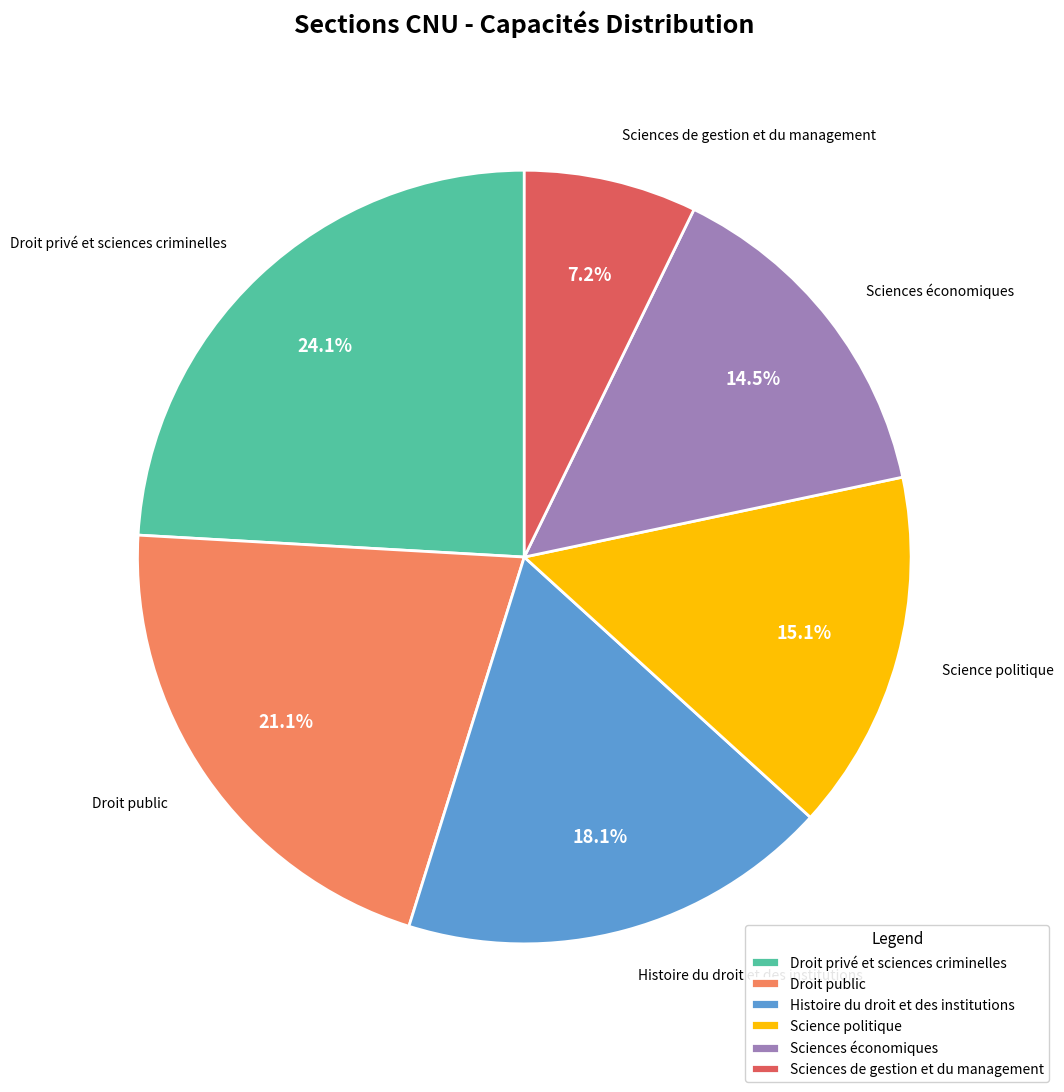

Rank the categories by value from highest to lowest.

Droit privé et sciences criminelles, Droit public, Histoire du droit et des institutions, Science politique, Sciences économiques, Sciences de gestion et du management